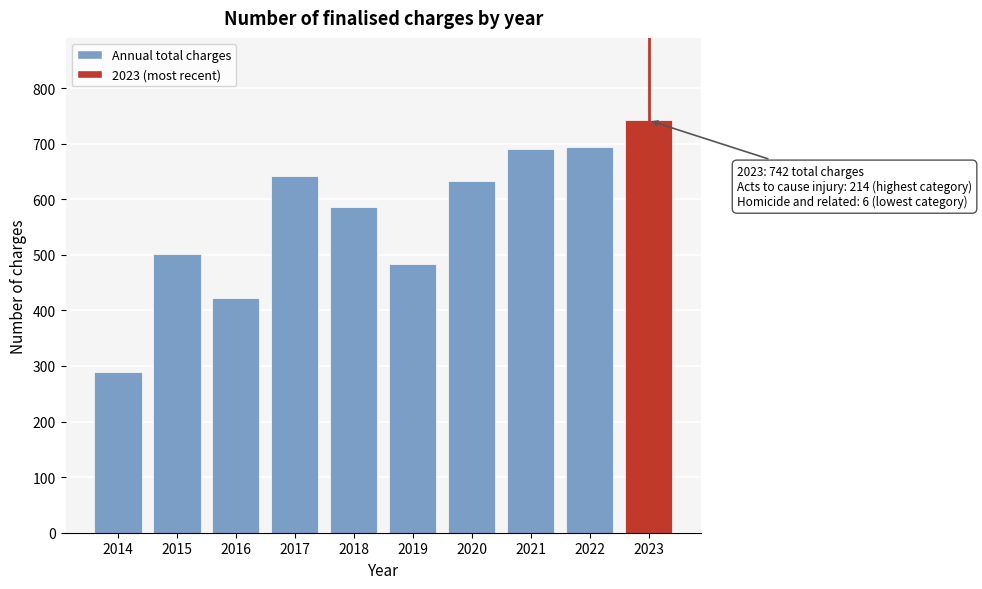

What is the change in value from 2022 to 2023?

+48